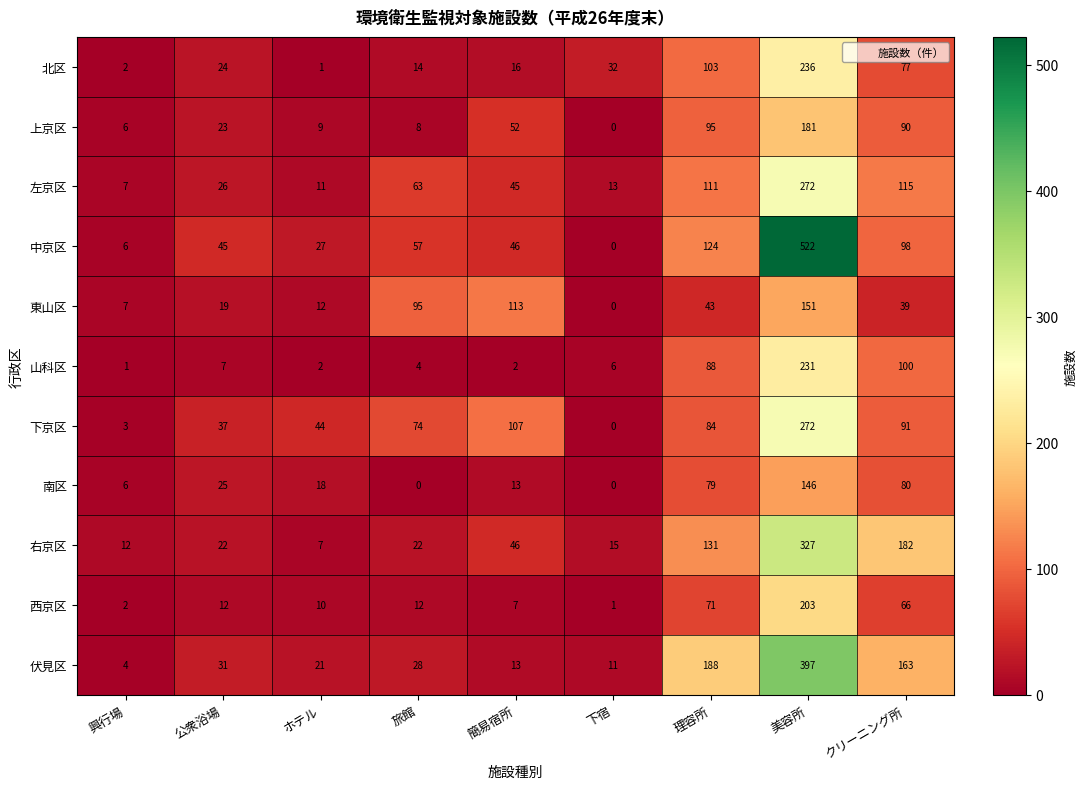

Which label corresponds to the largest value in the chart?

美容所